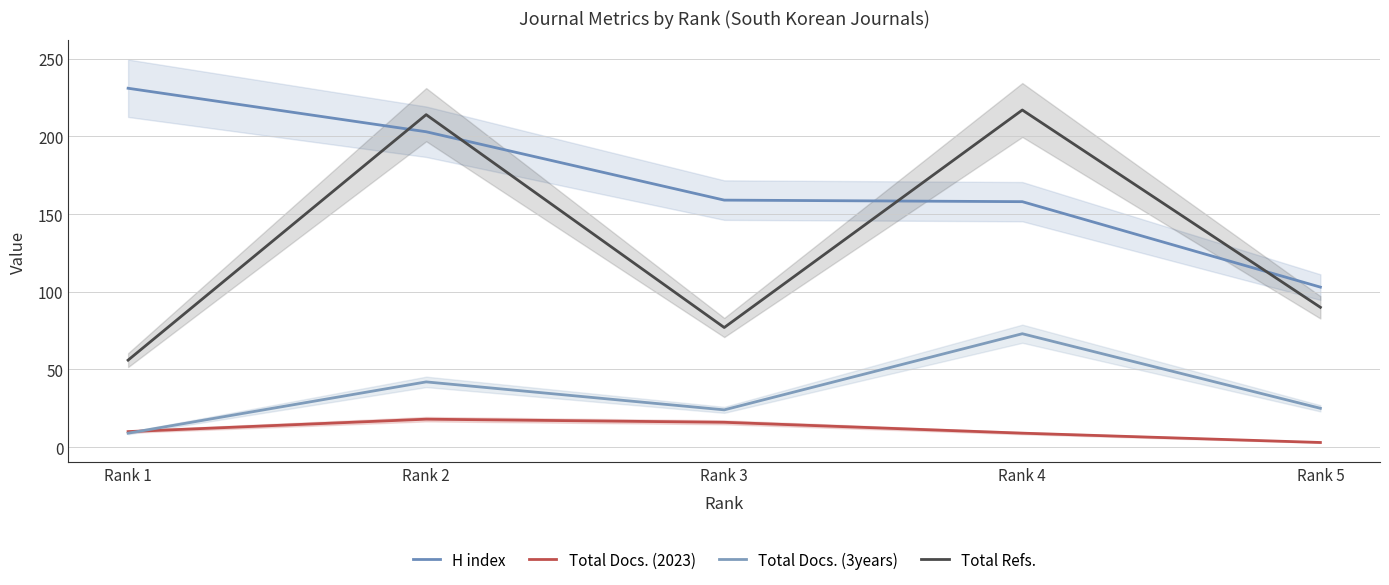

True or false: Total Refs. has more than 0 points higher than both neighbors.

True